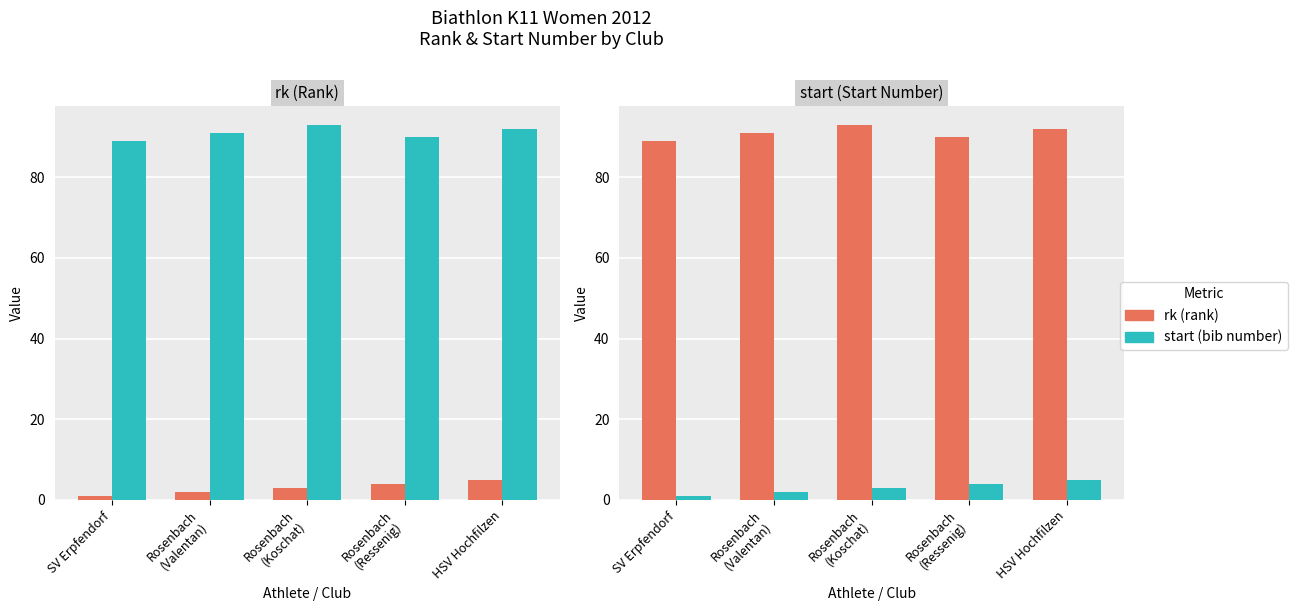

True or false: start has a value of 3 at Rosenbach
(Koschat).

True